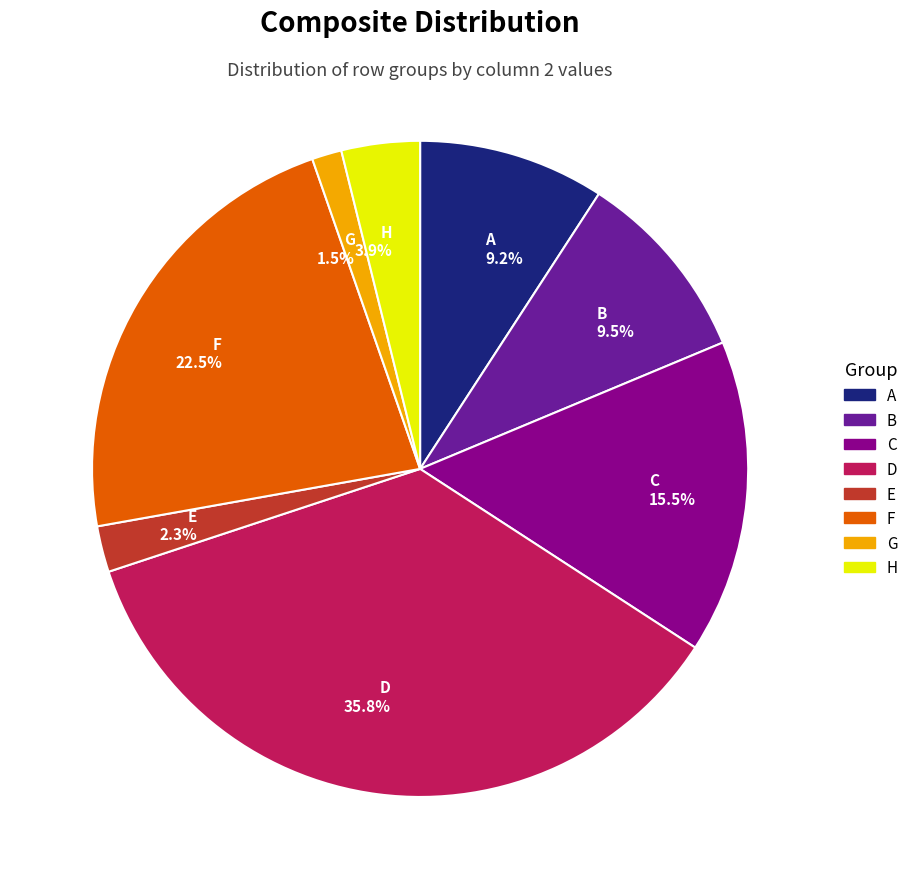

How many slices are in this pie chart?

8